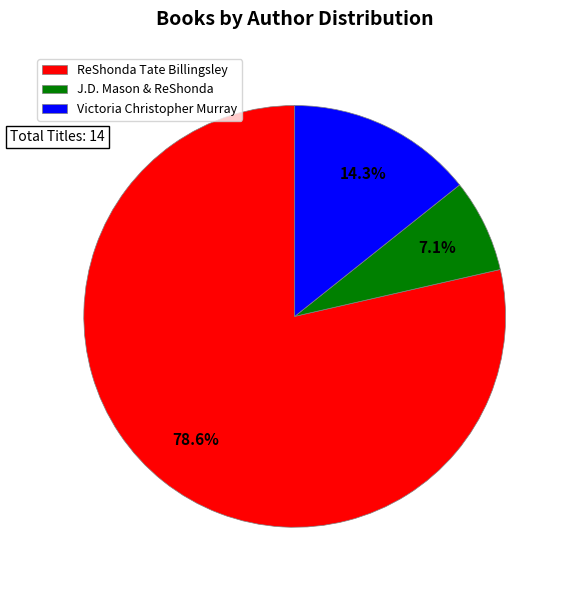

Does any single category account for the majority?

Yes